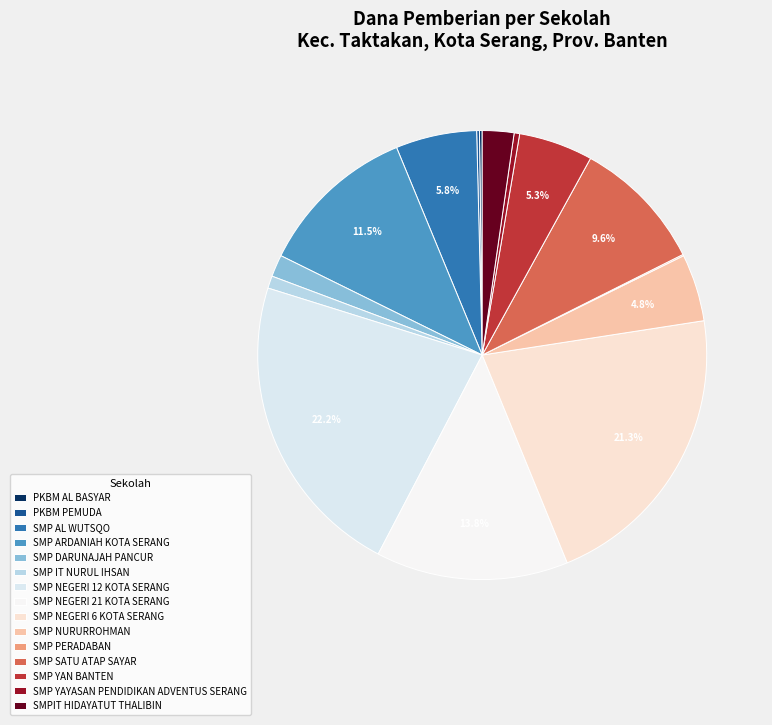

Does SMP SATU ATAP SAYAR account for over 50% of the chart?

No